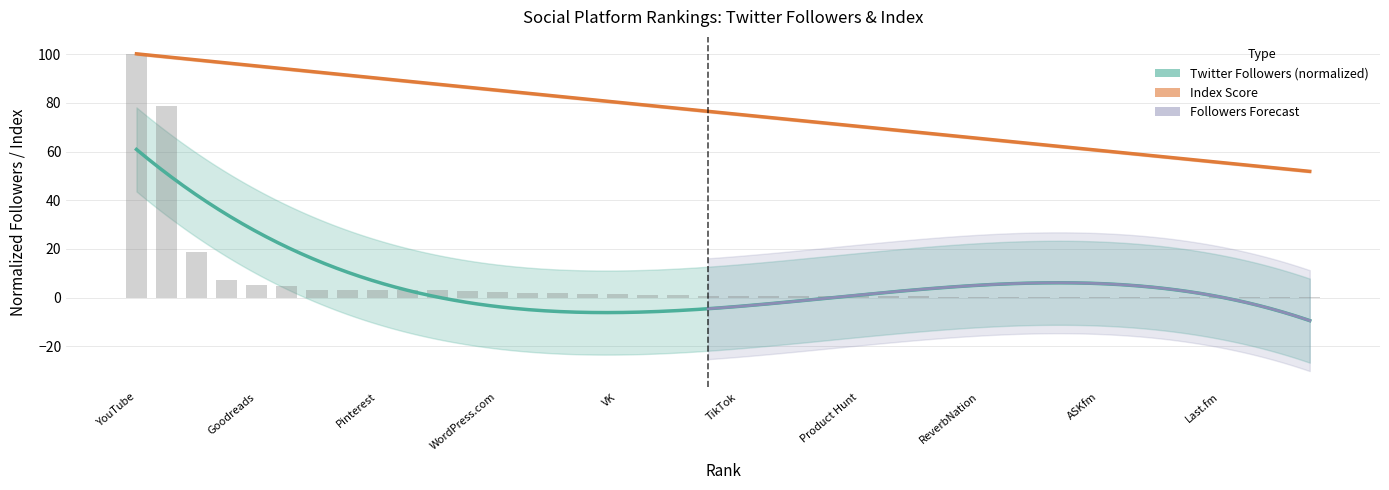

What is the difference between the values at 39 and 8?

3.1